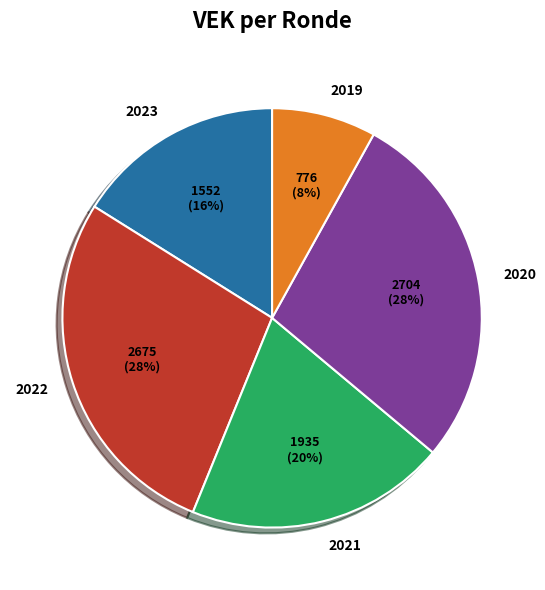

Which slice is the smallest?

2019